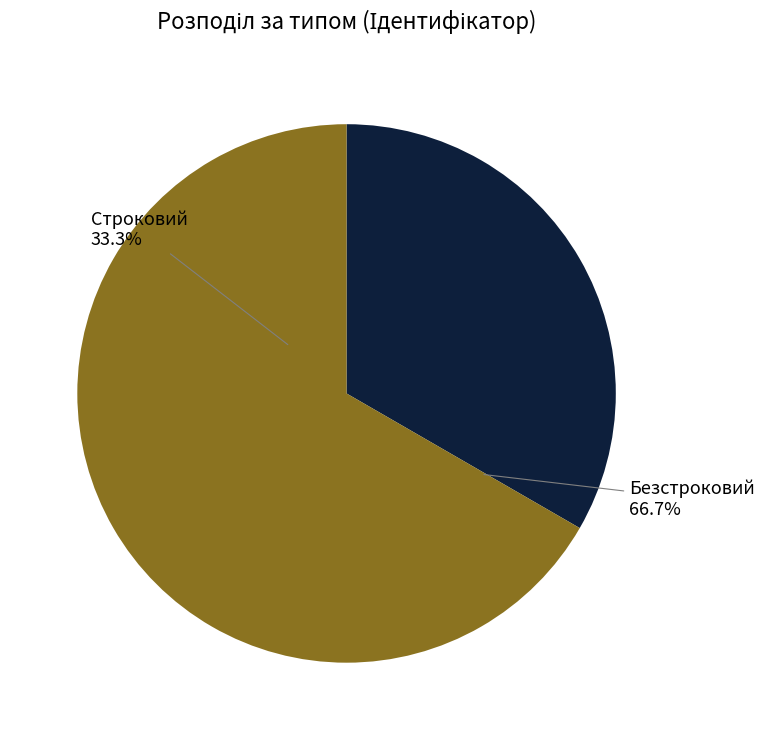

What percentage is the Безстроковий slice, to the nearest percent?

67%